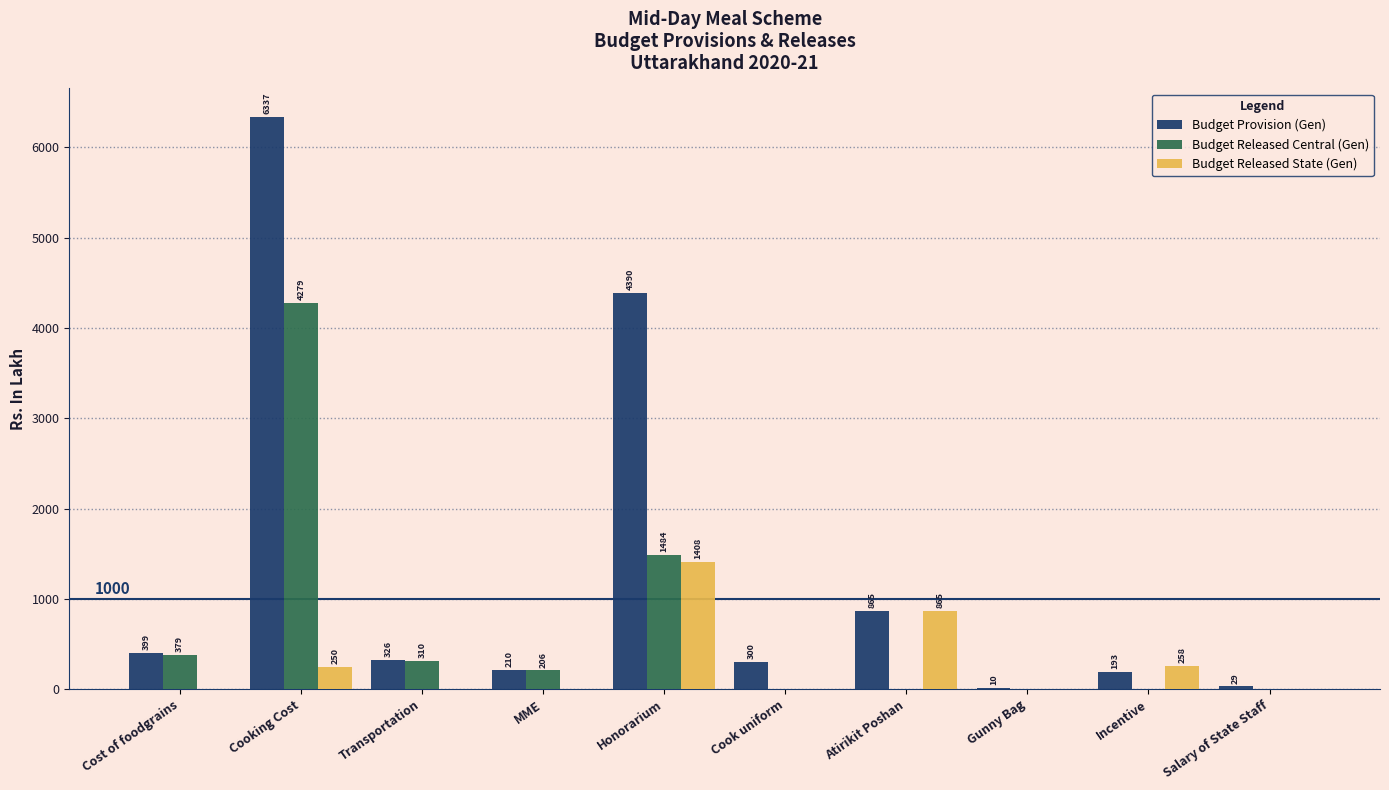

Does the chart contain stacked bars?

No